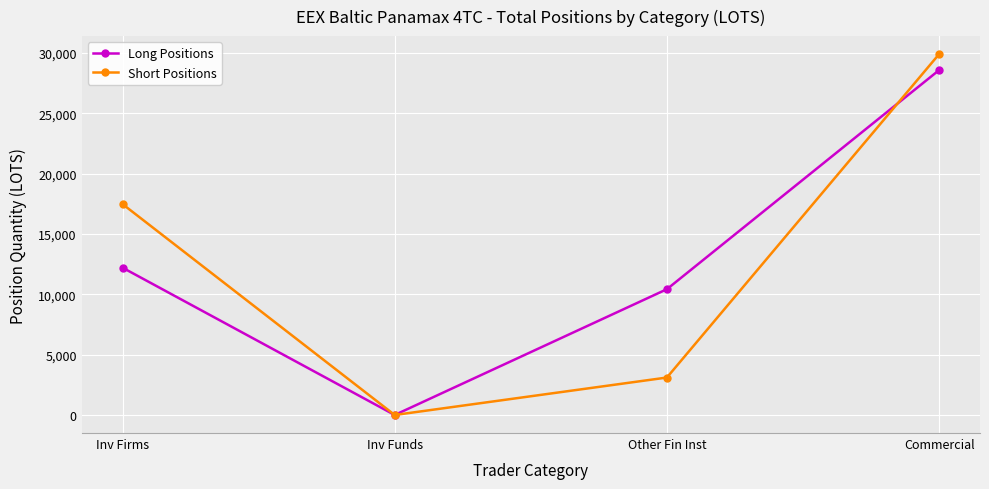

At which label does Long Positions reach its minimum?

Inv Funds